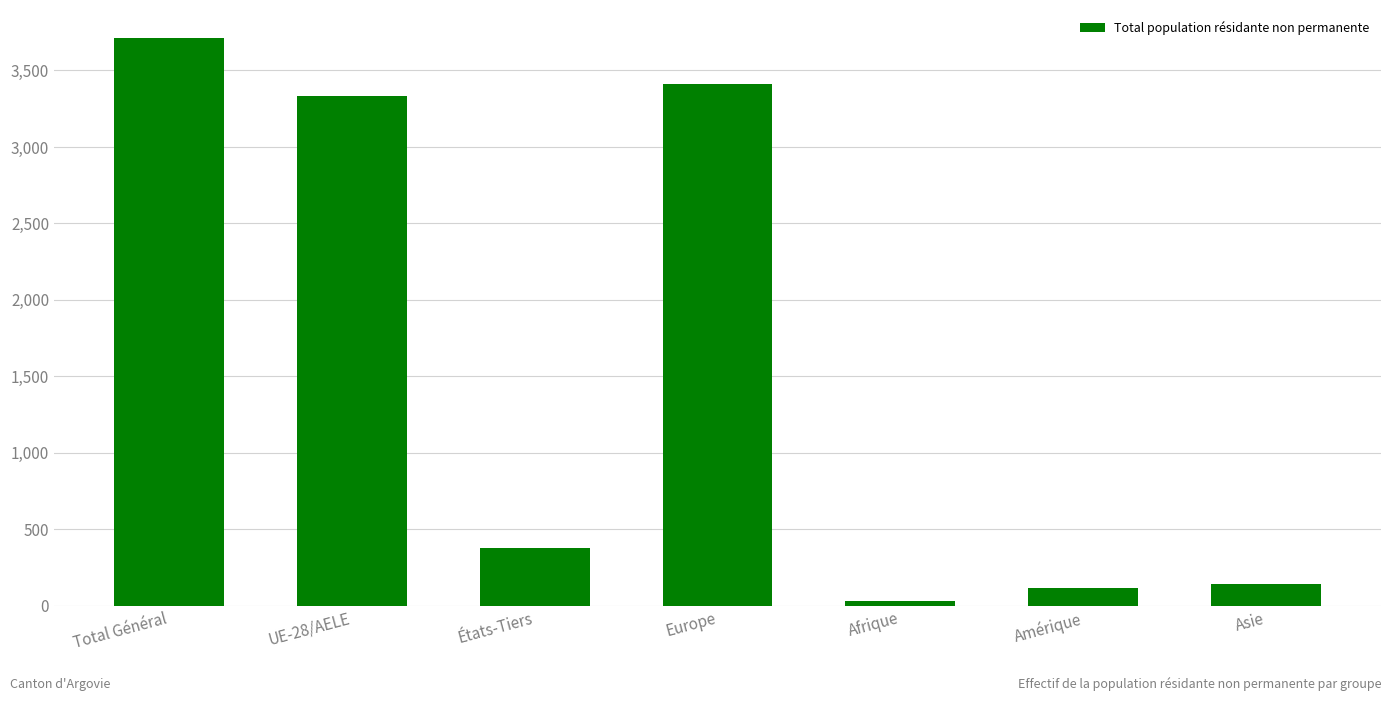

The value at Total Général is 5740. True or false?

False